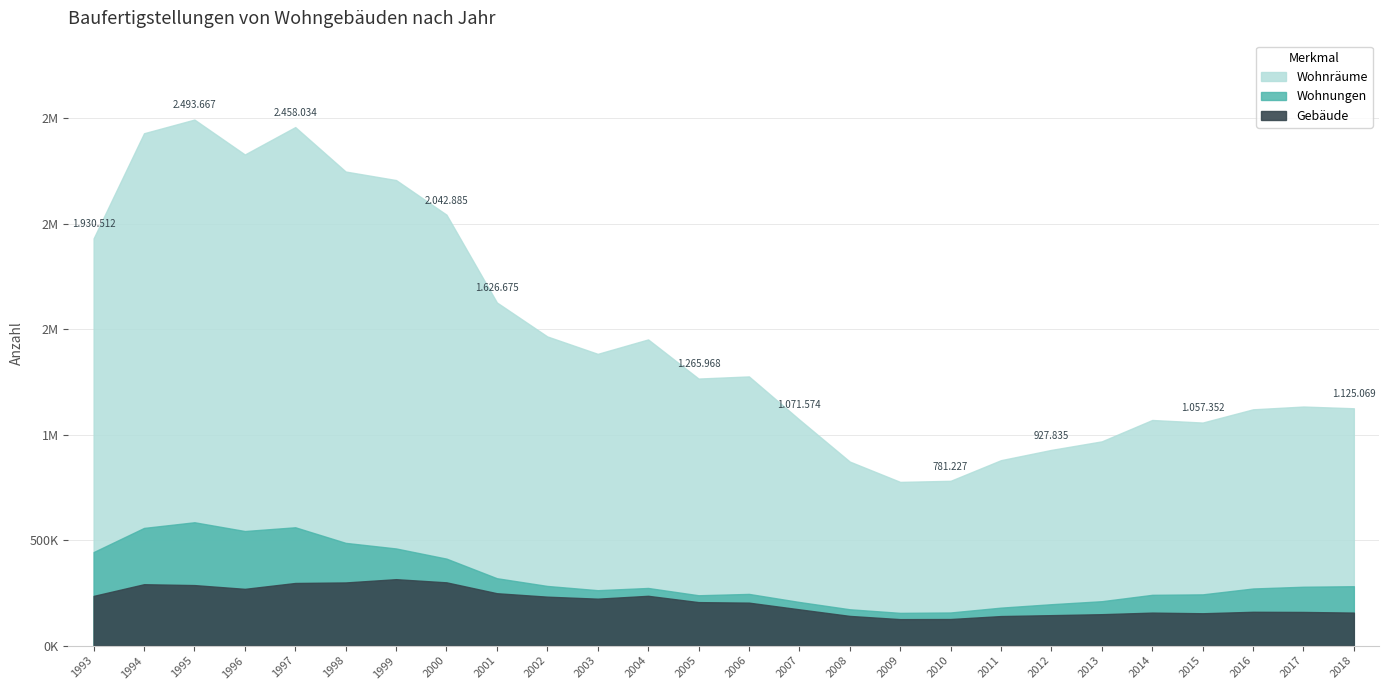

Reading left to right, list all the values displayed in this chart.

Wohnungen: 1993=443515	1994=557938	1995=584760	1996=543186	1997=560965	1998=487067	1999=460546	2000=412320	2001=319474	2002=282834	2003=262724	2004=273280	2005=238712	2006=245106	2007=206818	2008=172269	2009=155268	2010=157106	2011=180050	2012=196293	2013=210553	2014=240786	2015=242974	2016=270830	2017=279107	2018=281611
Wohnräume: 1993=1930512	1994=2428895	1995=2493667	1996=2328154	1997=2458034	1998=2247332	1999=2206902	2000=2042885	2001=1626675	2002=1465613	2003=1383104	2004=1451492	2005=1265968	2006=1276065	2007=1071574	2008=872436	2009=776076	2010=781227	2011=879114	2012=927835	2013=968317	2014=1069566	2015=1057352	2016=1120134	2017=1133310	2018=1125069
Gebäude: 1993=235679	1994=291077	1995=286908	1996=269082	1997=296911	1998=299420	1999=314962	2000=299936	2001=248354	2002=232035	2003=222520	2004=236109	2005=206170	2006=203681	2007=172029	2008=140784	2009=125489	2010=126057	2011=140084	2012=144417	2013=148993	2014=156445	2015=153404	2016=160338	2017=159586	2018=156487